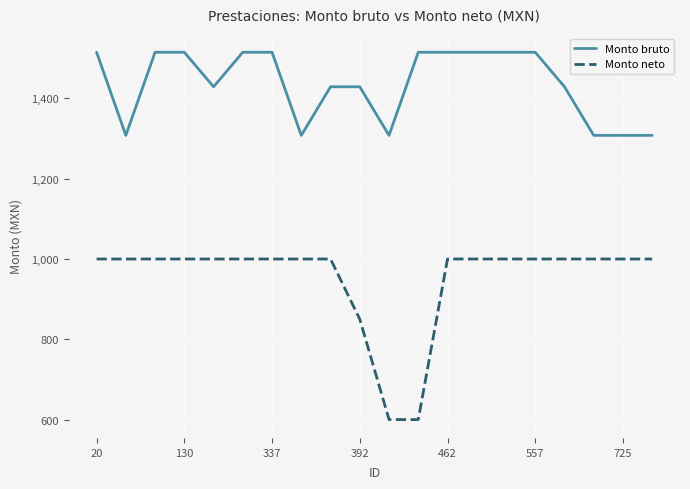

Which series has the largest total across all categories?

Monto bruto